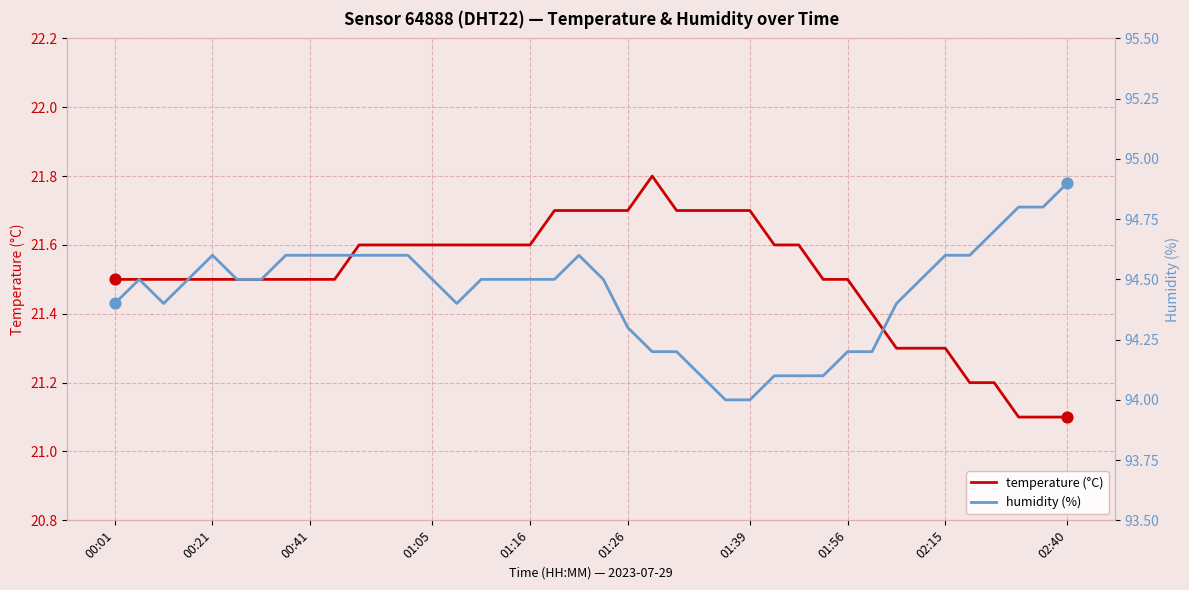

Which series contains the lowest Y value?

temperature (°C)